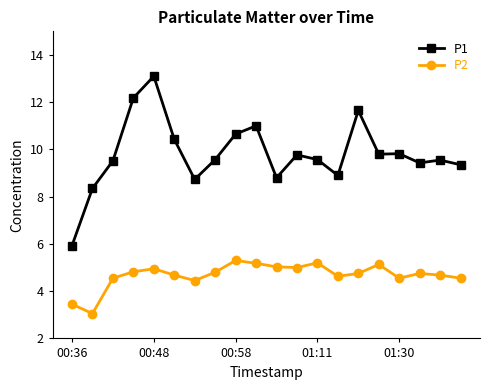

What is the value of the P2 point at the 1st from the left?

3.5